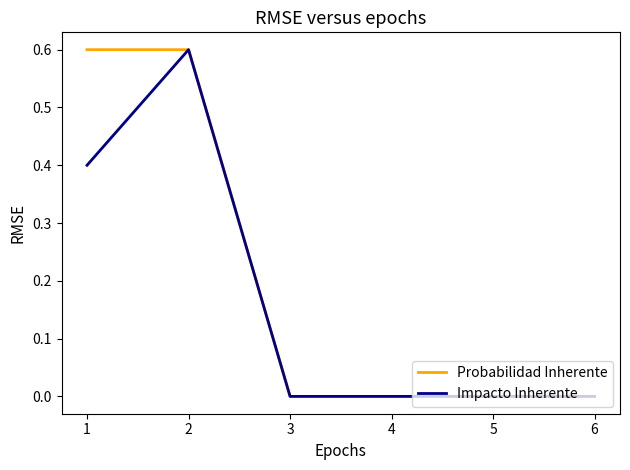

Reading left to right, extract all data points from this chart.

Probabilidad Inherente: 0.6	0.6	0.0	0.0	0.0	0.0
Impacto Inherente: 0.4	0.6	0.0	0.0	0.0	0.0